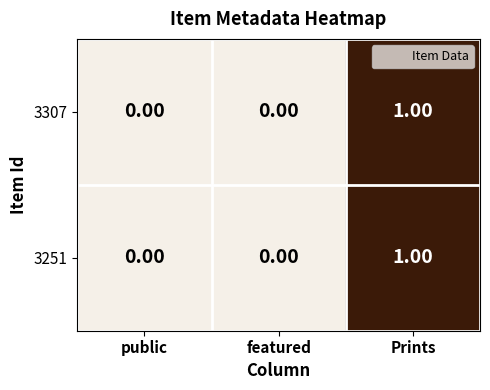

Is the value of 3251 at Prints greater than the value of 3307 at featured?

Yes